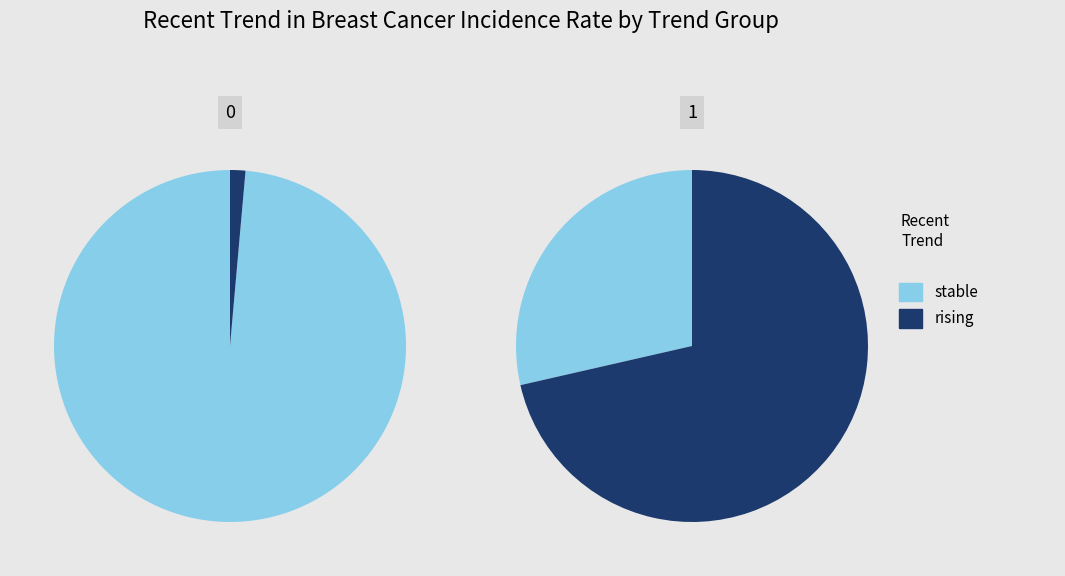

Between 0 and 1, which series saw the biggest shift?

stable